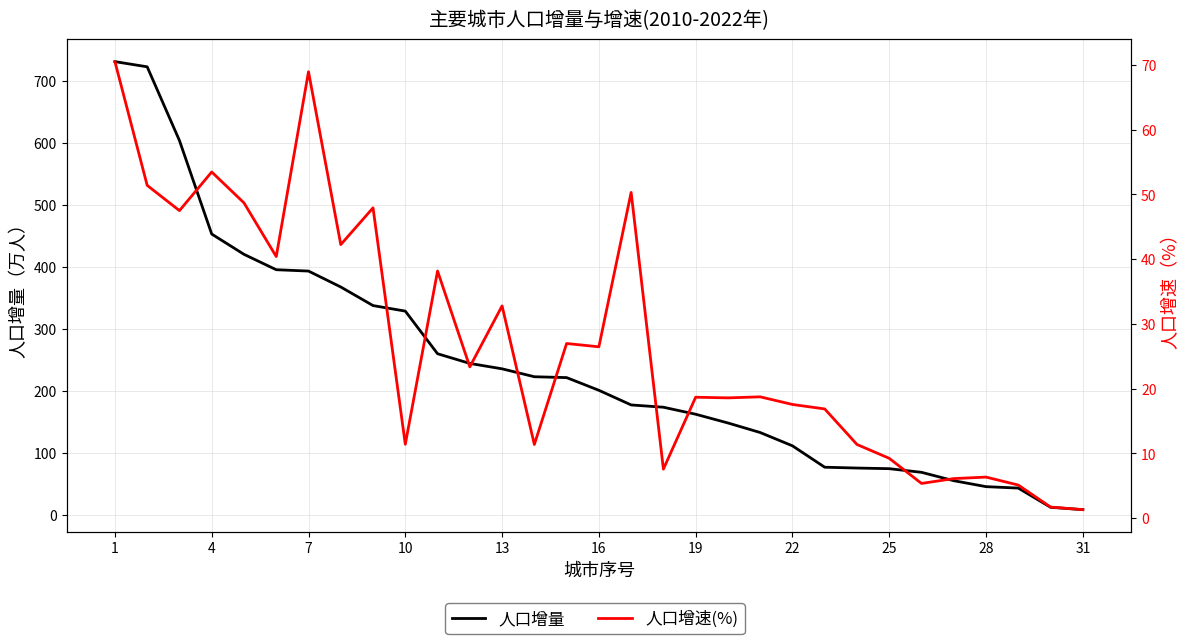

Rank the series by their maximum value, from highest to lowest.

人口增量, 人口增速(%)